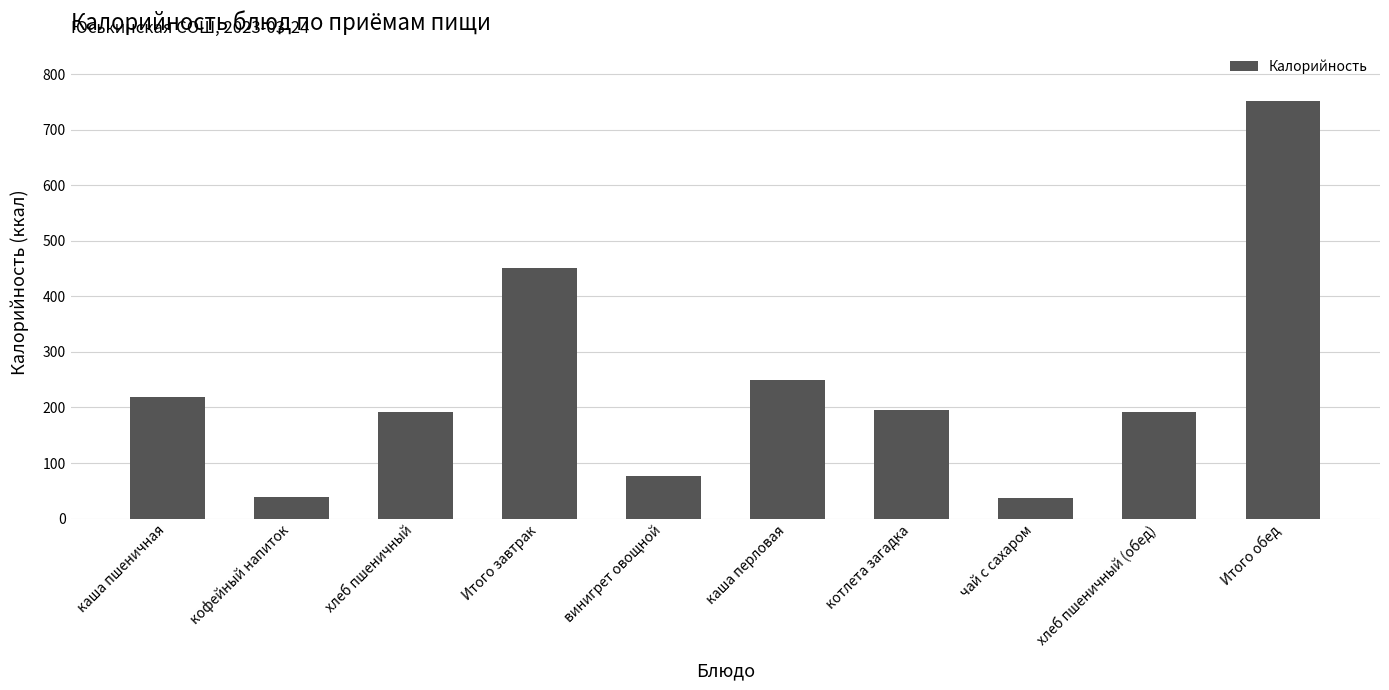

What is the average value?

240